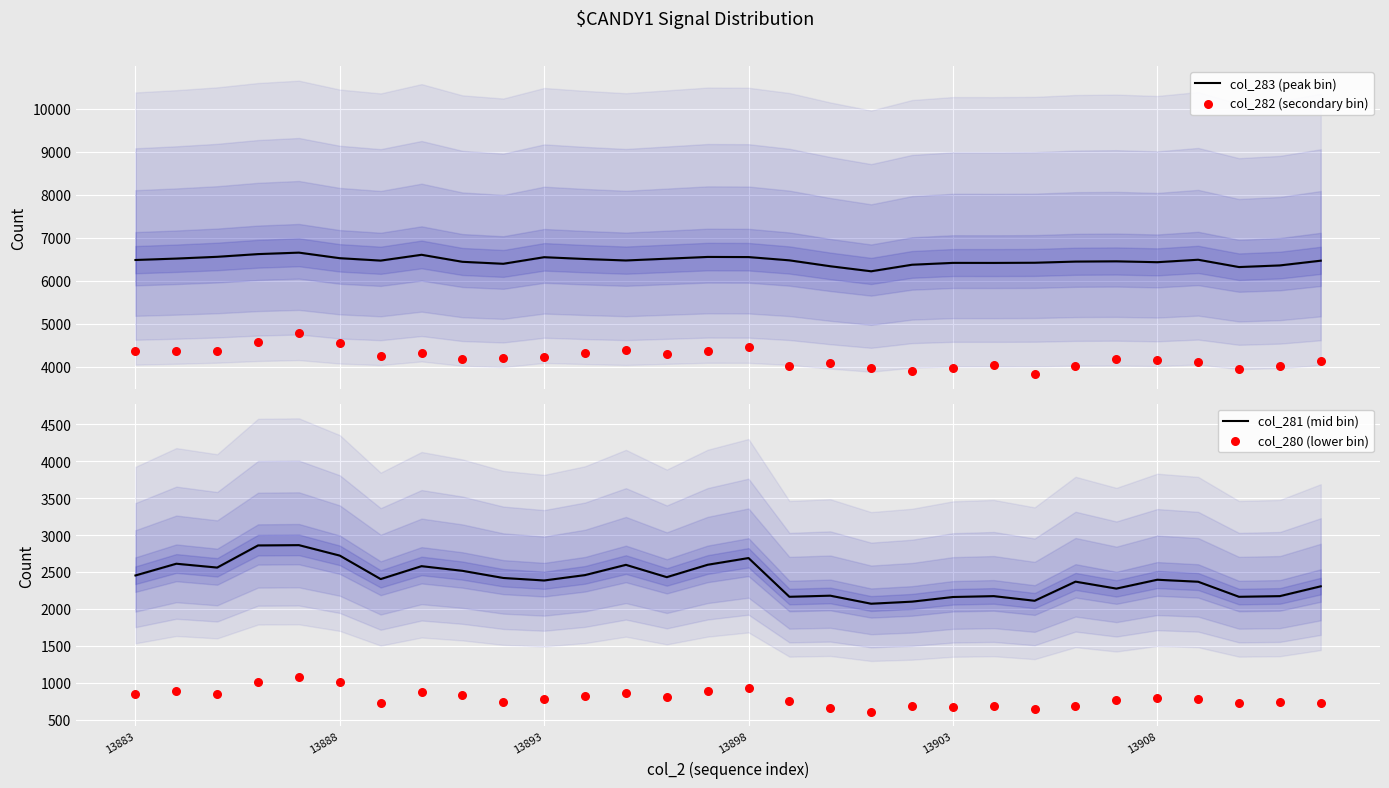

What are all the series names shown in the legend?

col_283 (peak bin), col_282 (secondary bin), col_281 (mid bin), col_280 (lower bin)